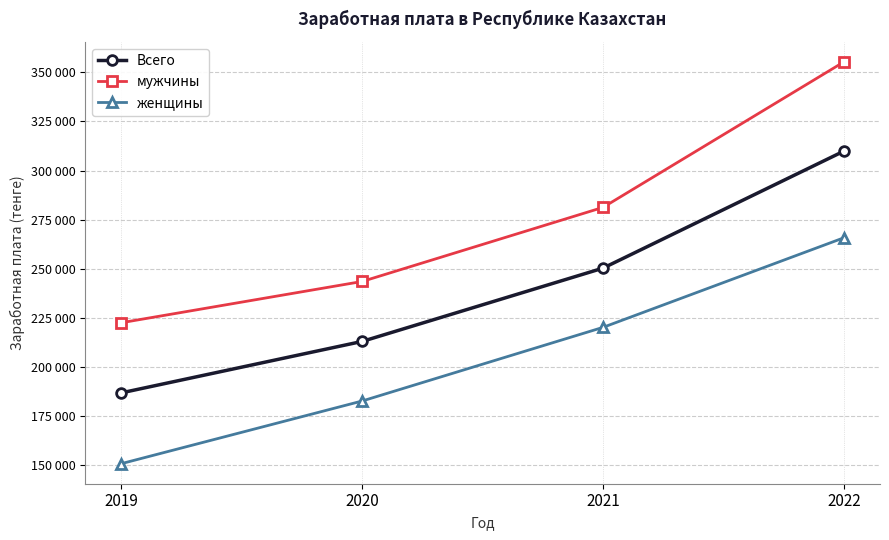

At which category is the sum across all series the highest?

2022